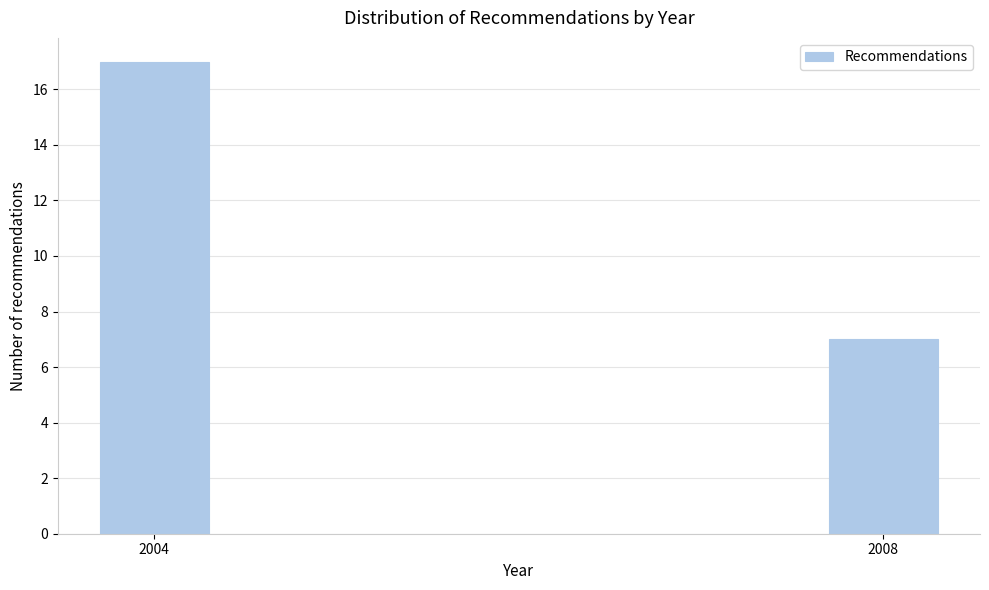

Reading left to right, extract all data points from this chart.

2004=17	2008=7